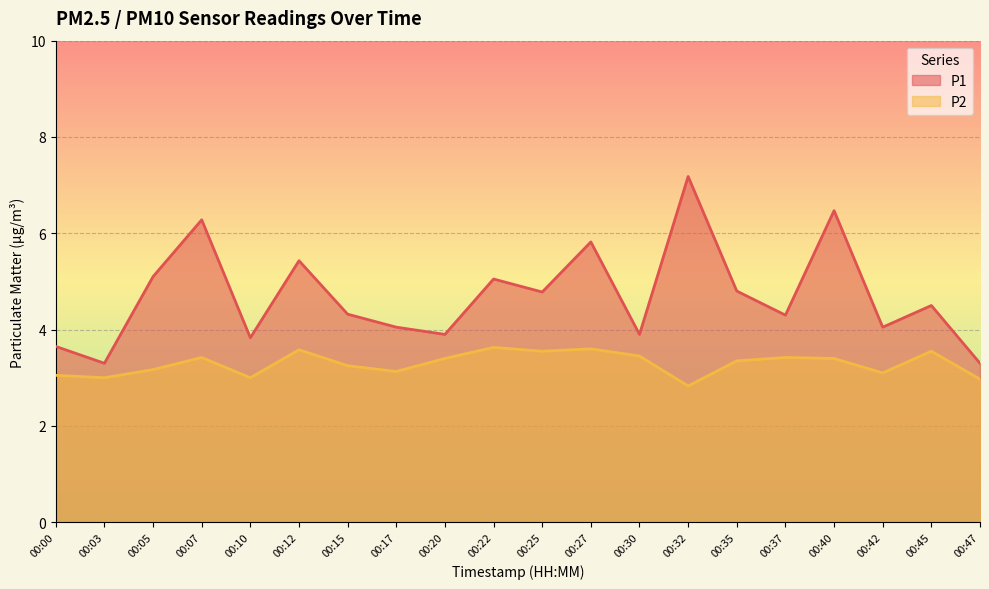

The P2 series shows 1.7 at 00:45. True or false?

False